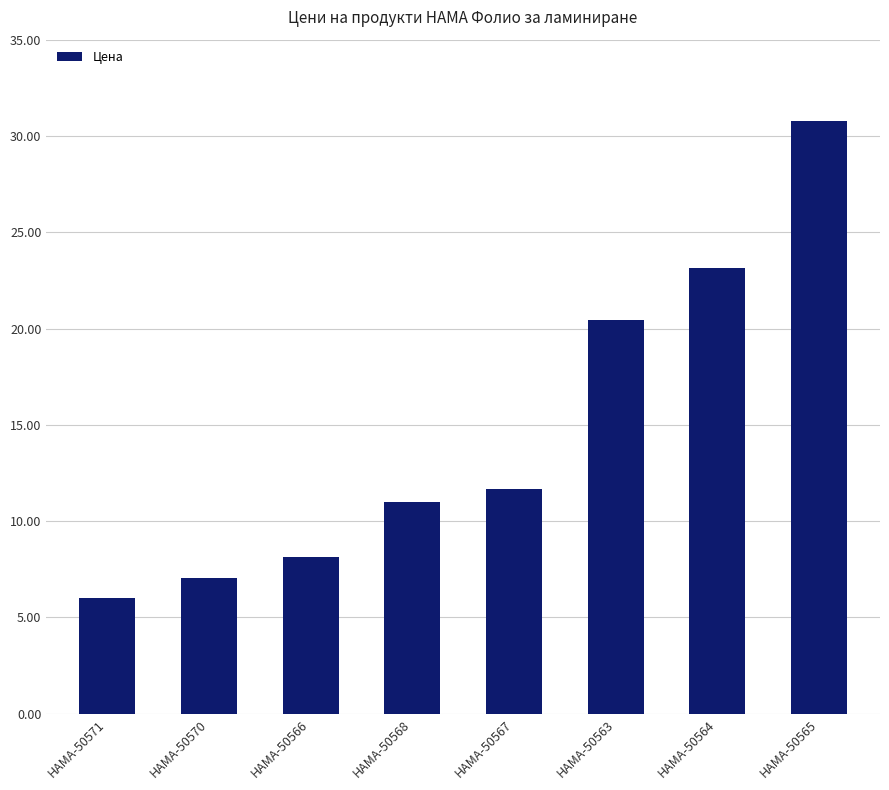

What is the minimum value shown in the chart?

6.0